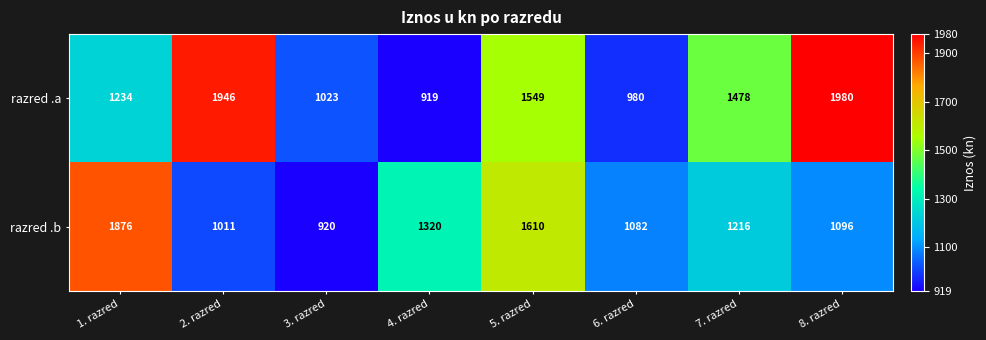

Reading left to right, transcribe all the data shown in this chart.

razred .a: 1234	1946	1023	919	1549	980	1478	1980
razred .b: 1876	1011	920	1320	1610	1082	1216	1096